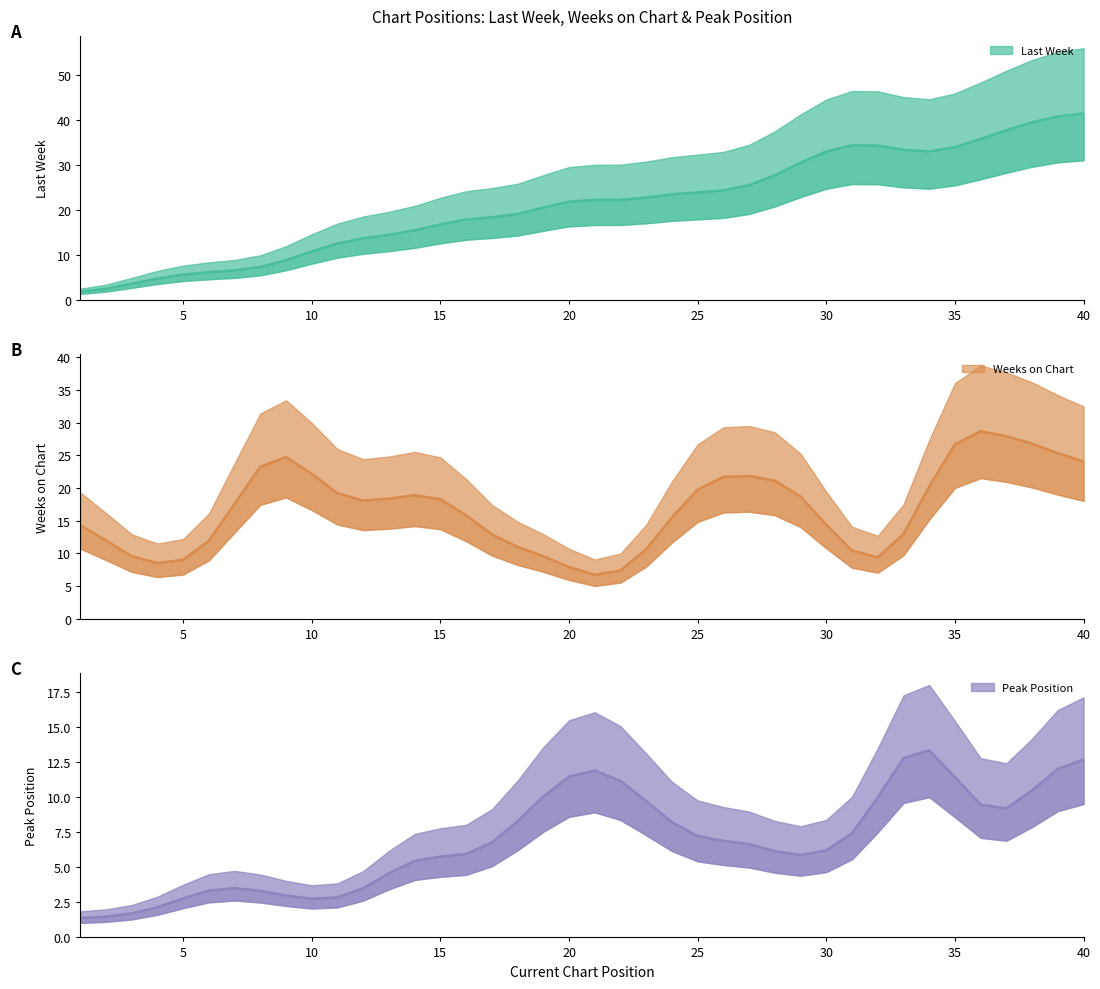

Which series has the largest total across all categories?

Last Week